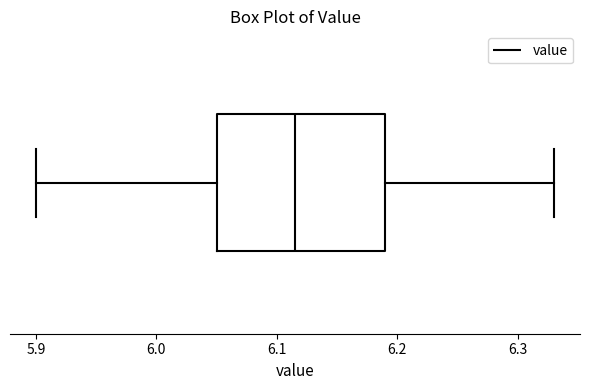

Where does the left whisker of the box end on the x-axis? The values are not printed on the chart, so give them approximately, as read against the axis.

5.90